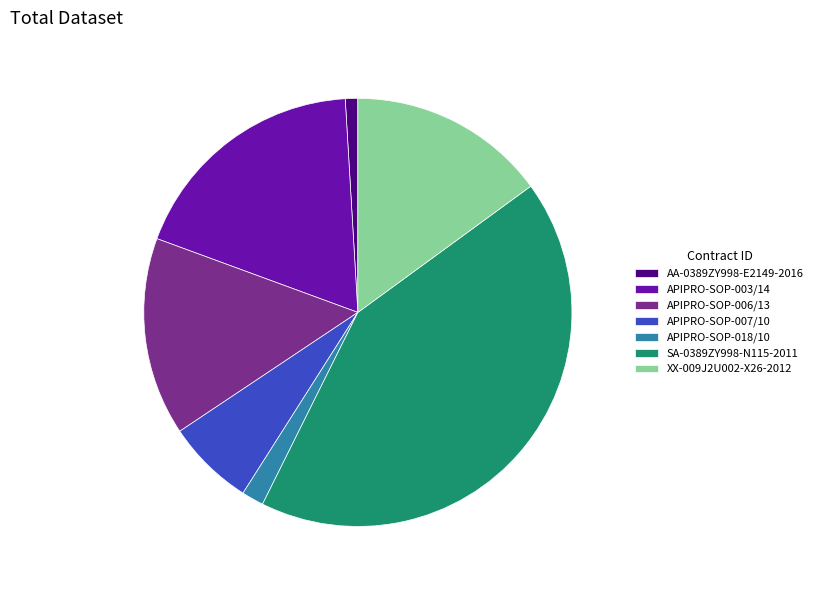

Which slice is the smallest?

AA-0389ZY998-E2149-2016